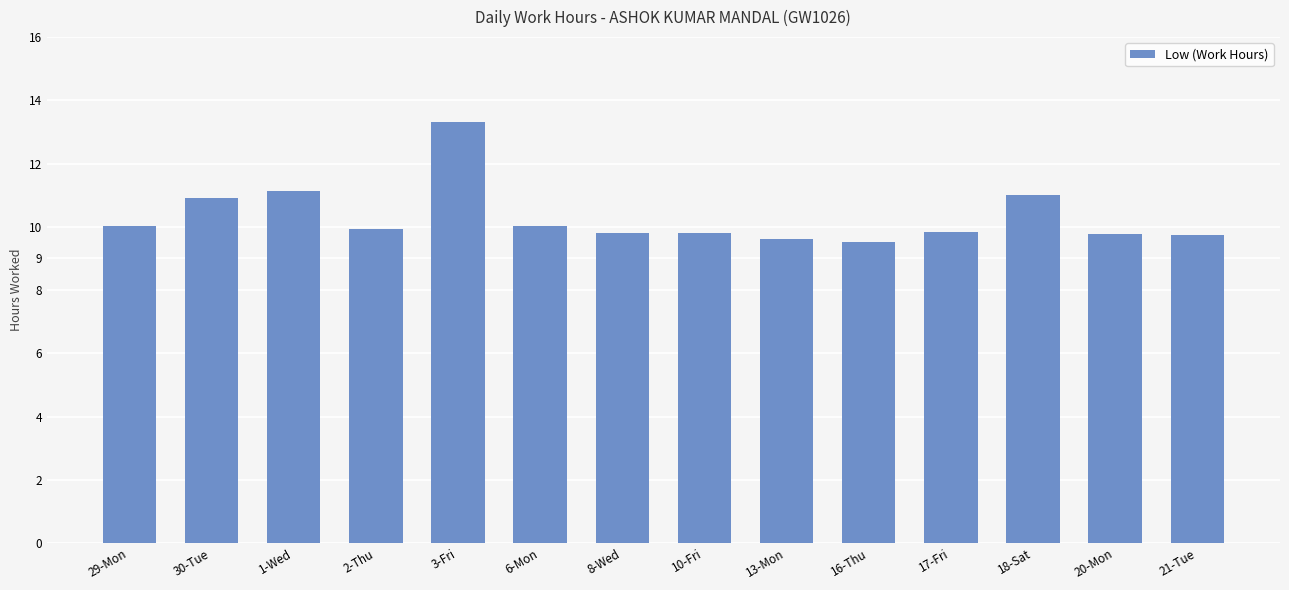

What position from the right is 13-Mon?

6